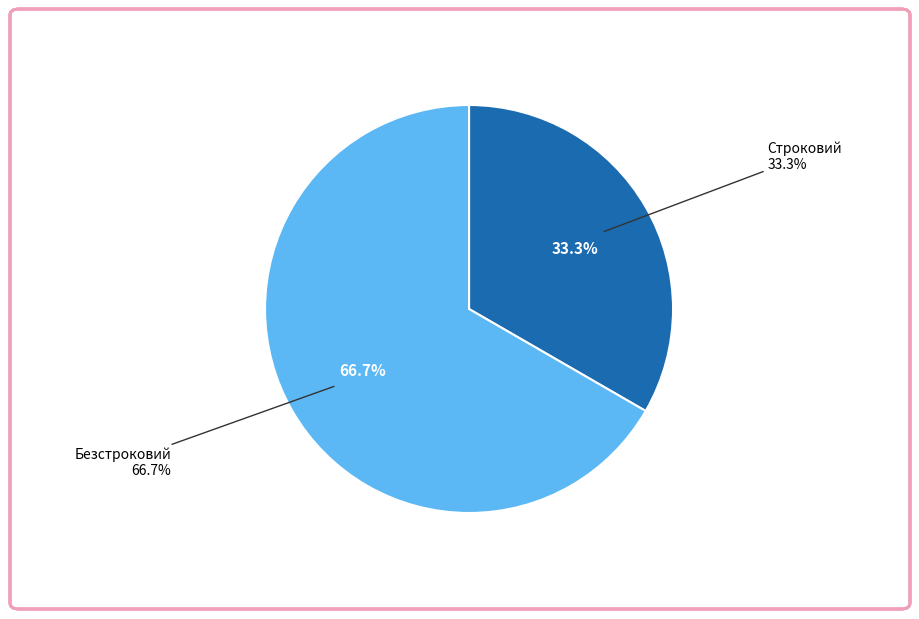

Approximately how many times larger is the value at Безстроковий compared to Строковий?

2.0